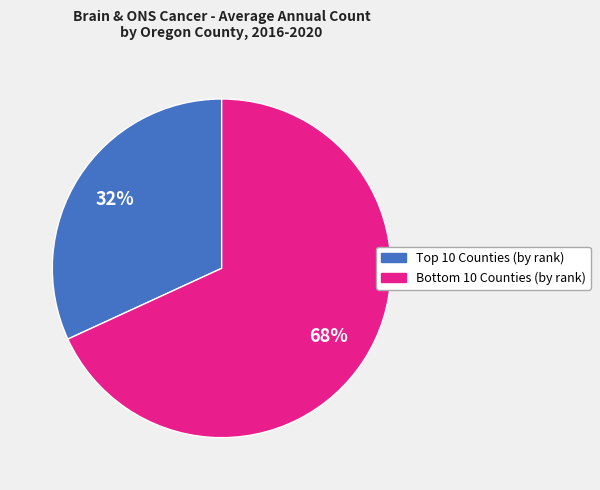

Is there any slice that represents more than half of the pie?

Yes